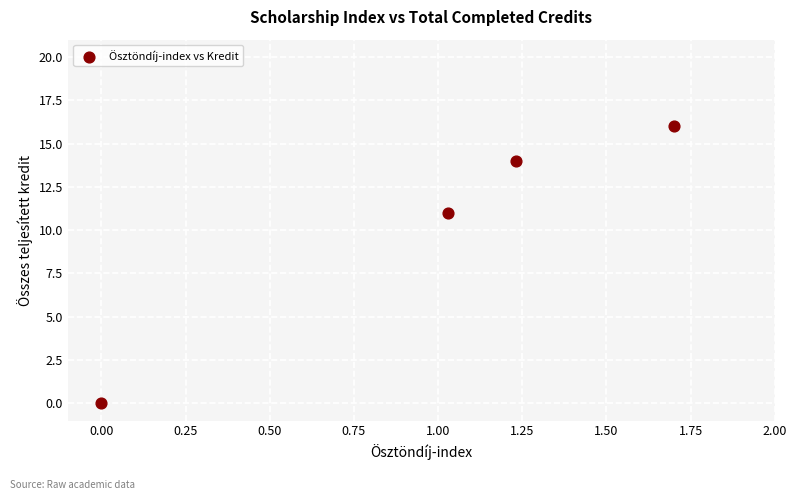

What Y value in the scatter plot is closest to 8?

11